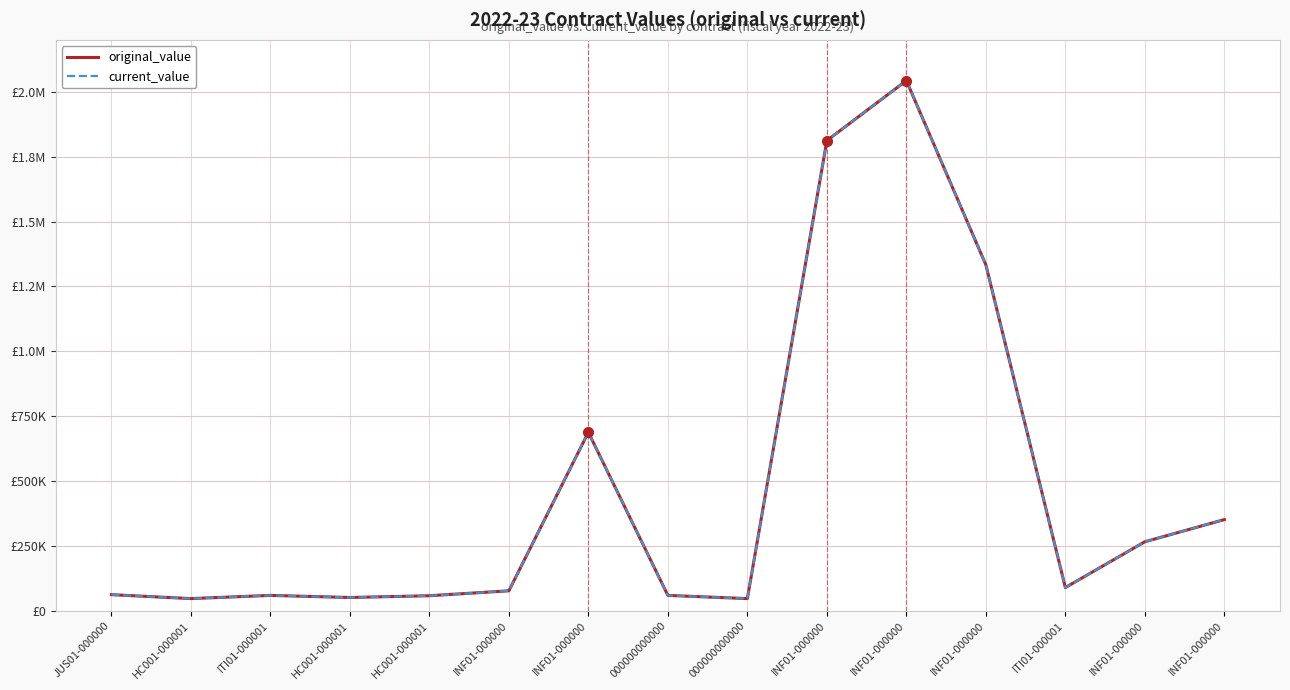

At HC001-000001, list the series in order from smallest to largest.

original_value, current_value